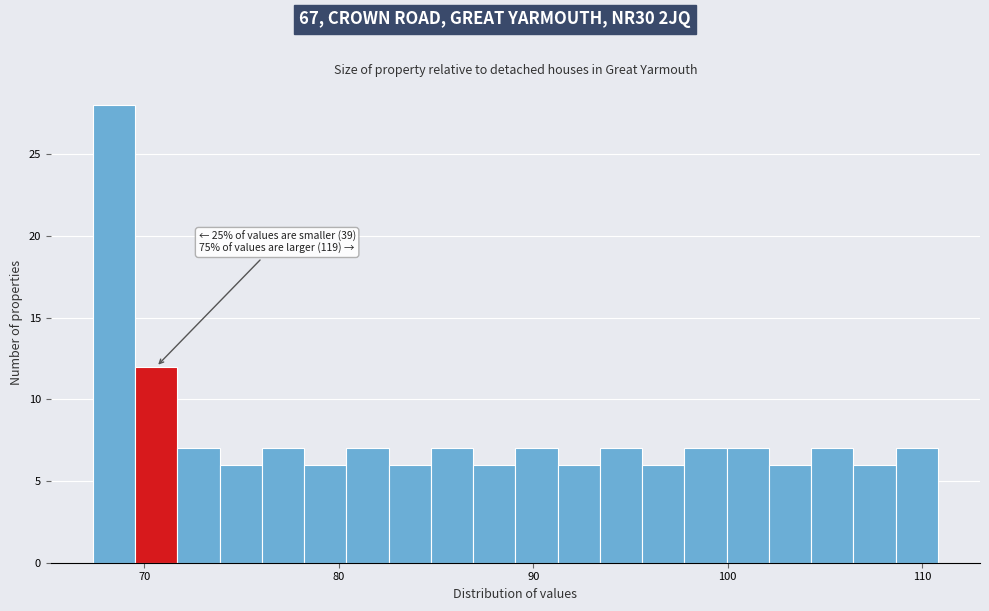

Around what value on the x-axis is the tallest bar? Give the approximate position of its centre, as read against the axis.

68